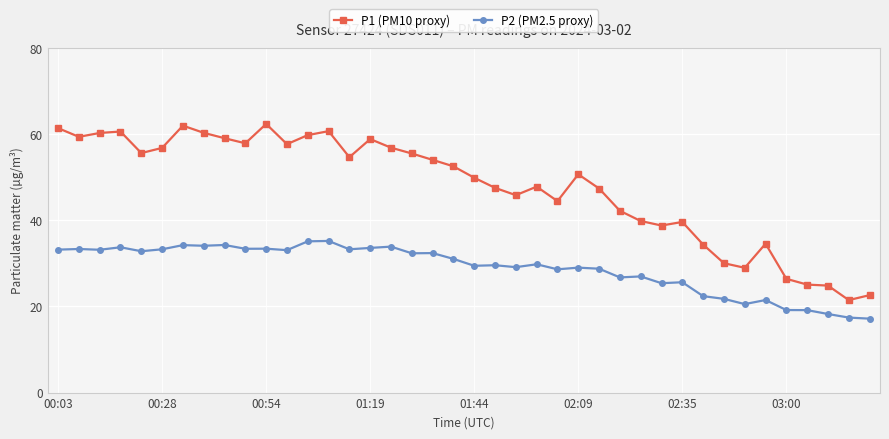

What is the value of the P1 (PM10 proxy) point at the 34th from the left?

29.0